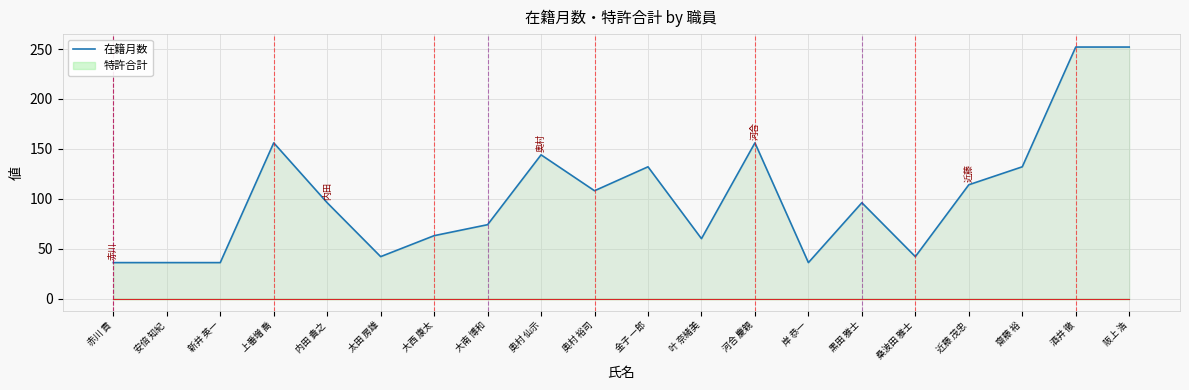

Between 酒井 徹 and 河合 慶親, which is larger?

酒井 徹